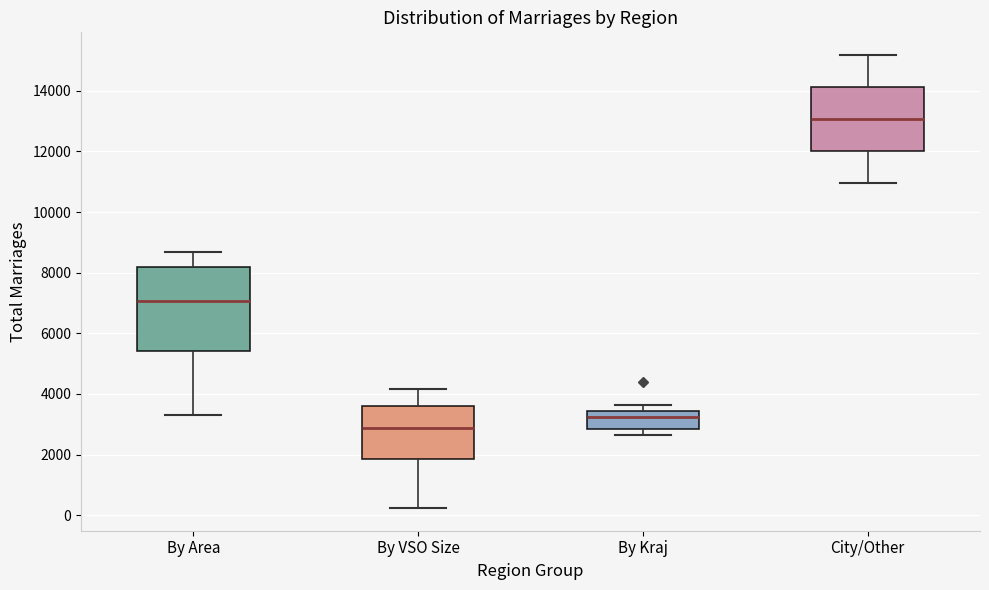

Where does the median line of the box for By Area sit on the y-axis? The values are not printed on the chart, so give them approximately, as read against the axis.

7000